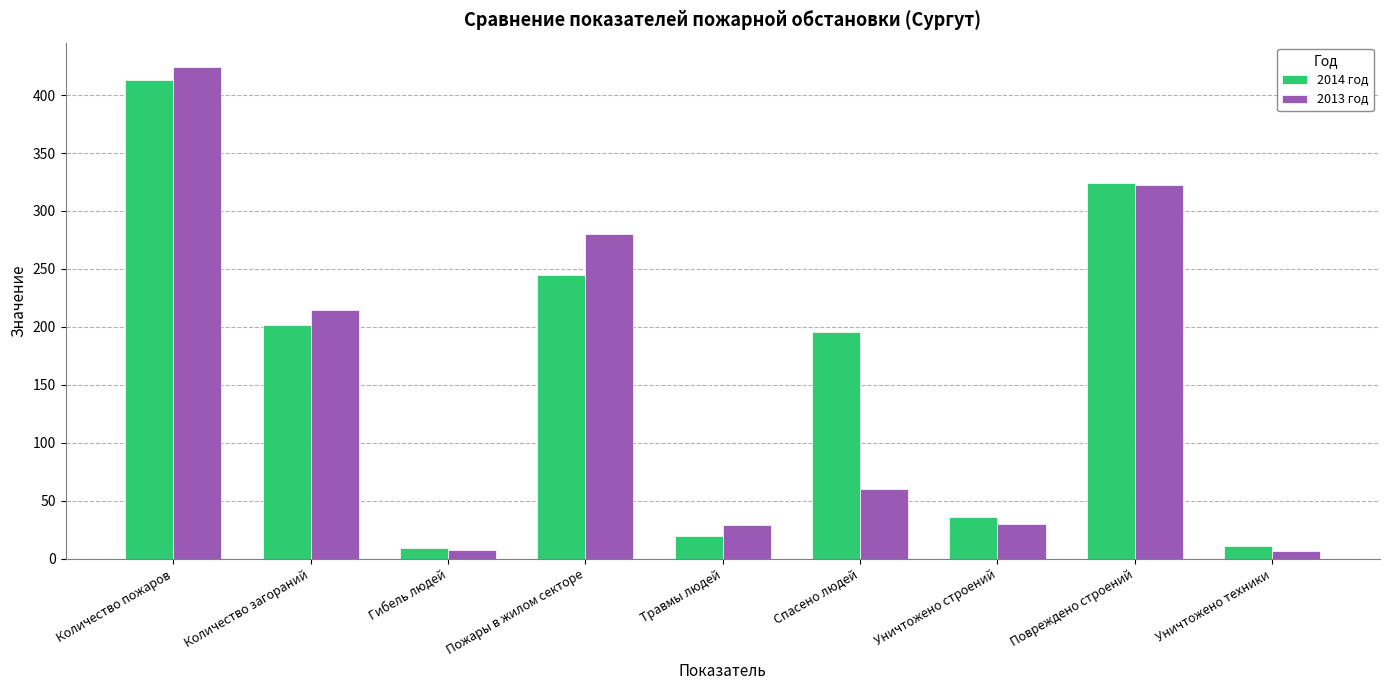

Count the number of categories in the chart.

9